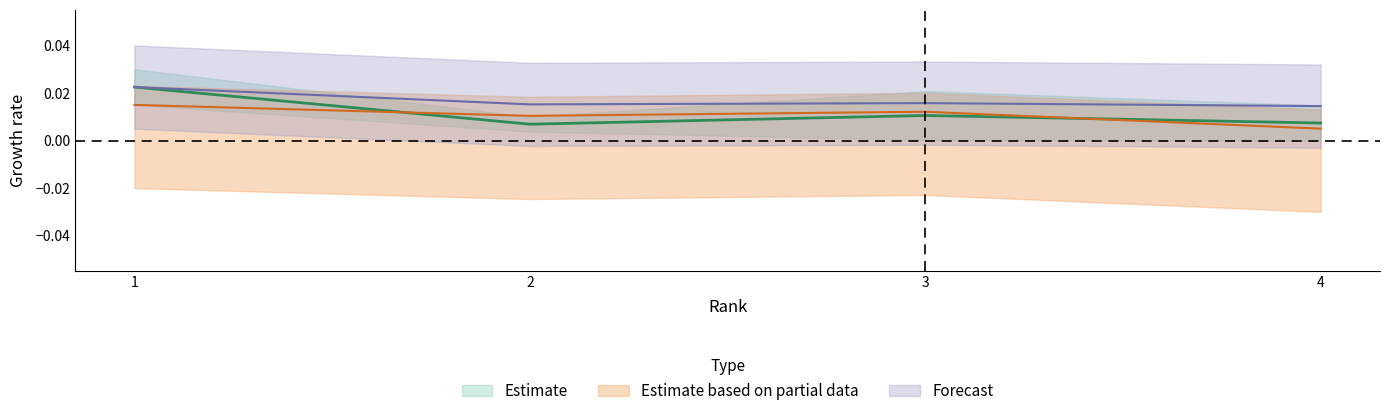

At which category does Total Docs. (2014) reach its first local valley?

2